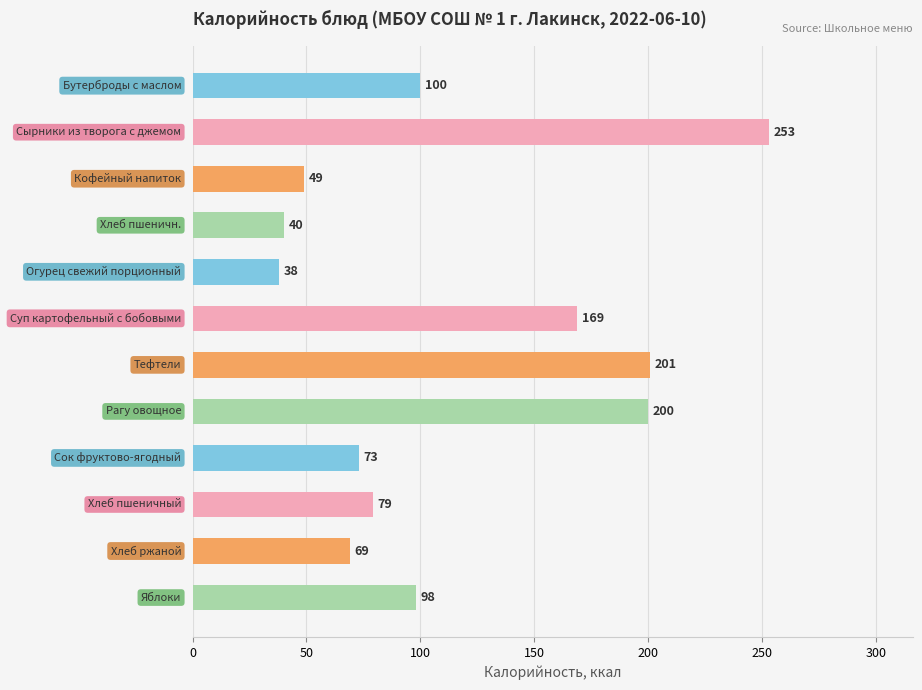

What is the average value?

114